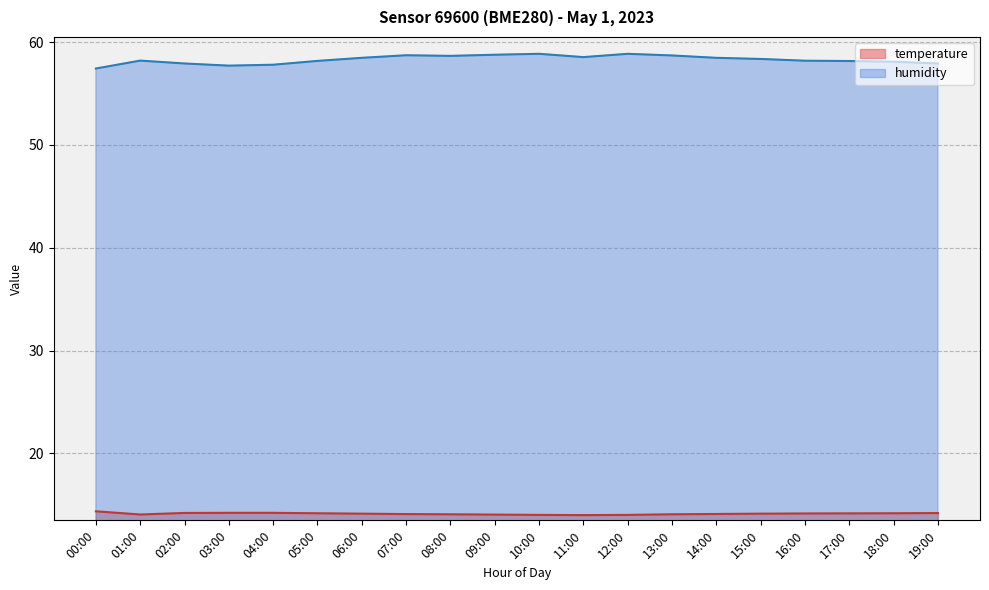

How many lines are shown in the chart?

2